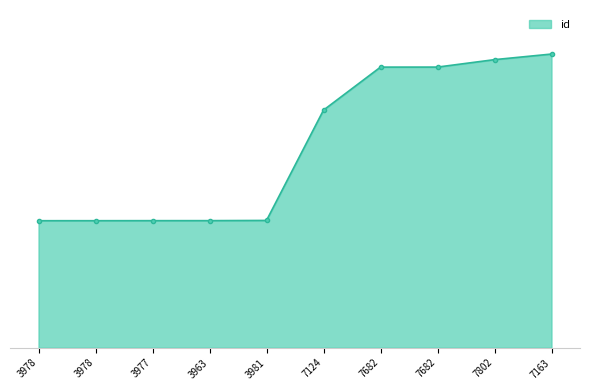

Reading right to left, transcribe all the data shown in this chart.

7163=23862	7802=23408	7682=22803	7682=22801	7124=19307	3981=10343	3963=10327	3977=10325	3978=10322	3978=10321